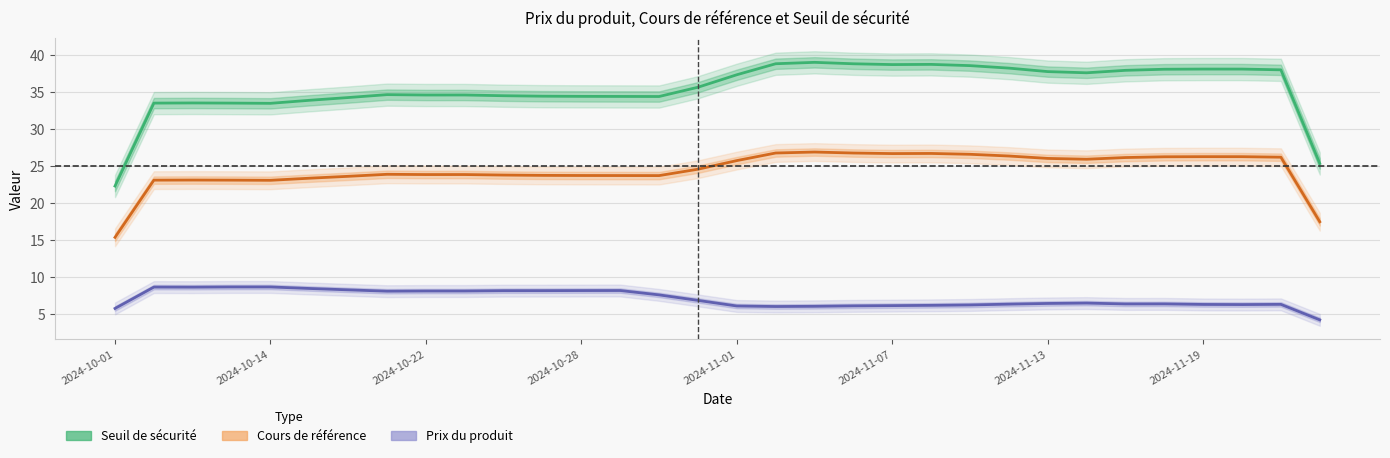

True or false: Seuil de sécurité and Cours de référence cross at least once.

False